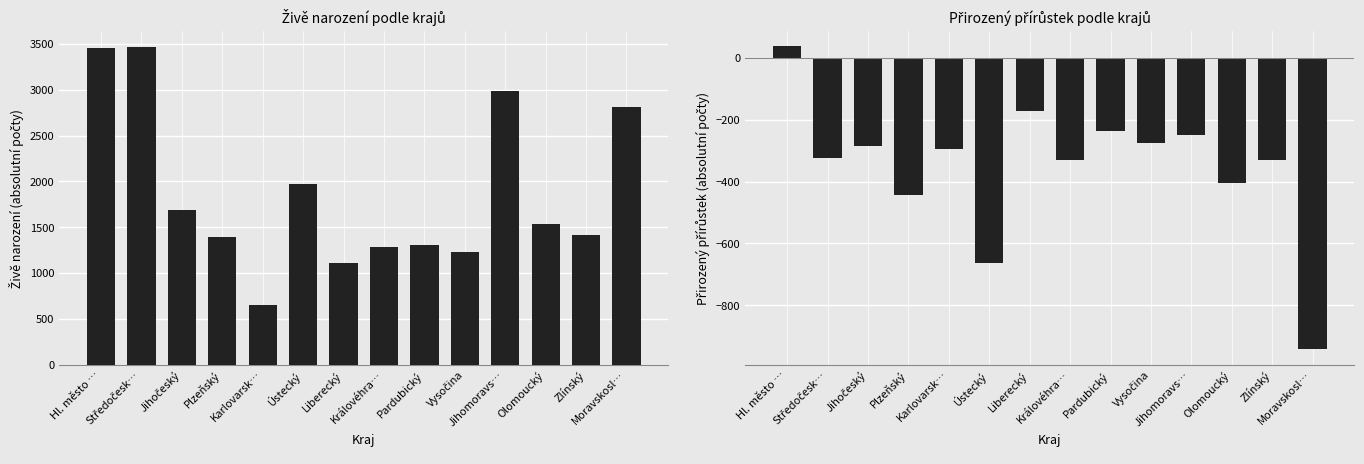

Which series has the largest total across all categories?

Živě narození